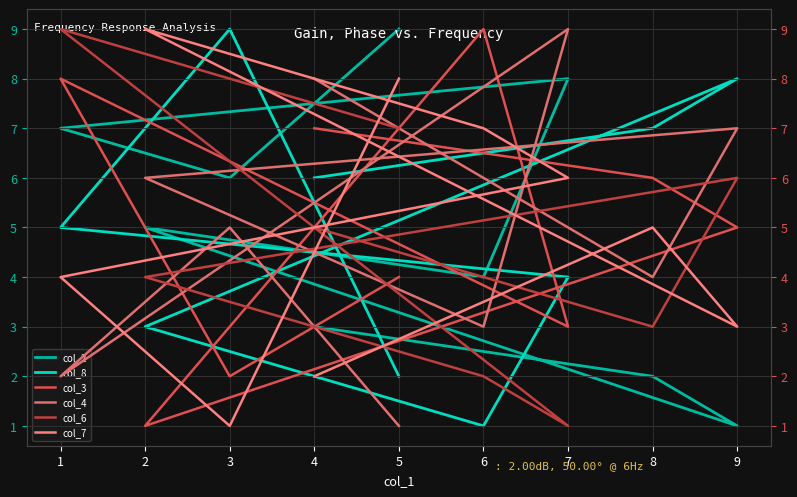

How many interior local valleys does the col_7 series have?

2